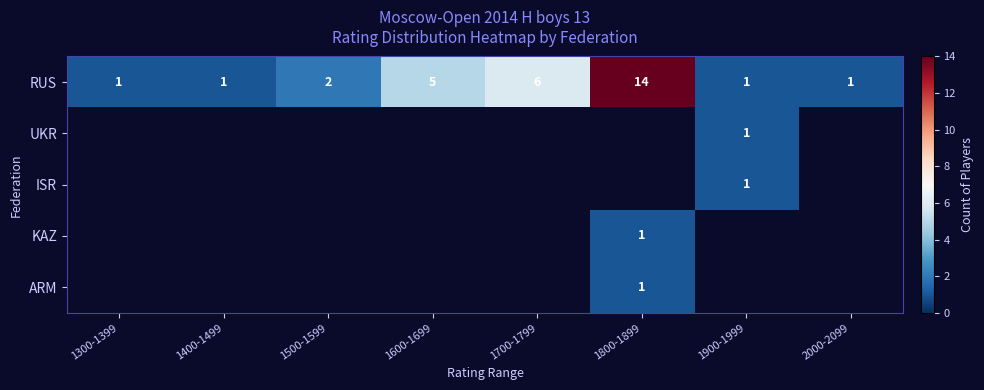

The RUS series shows 1 at 2000-2099. True or false?

True